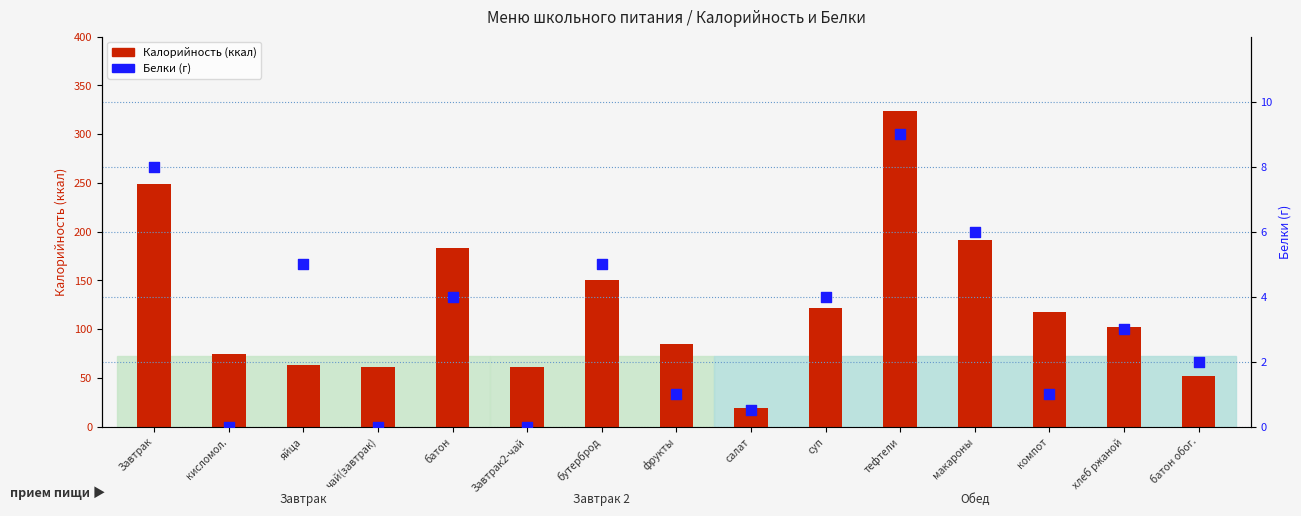

What is the total value across all series at батон обог.?

54.0